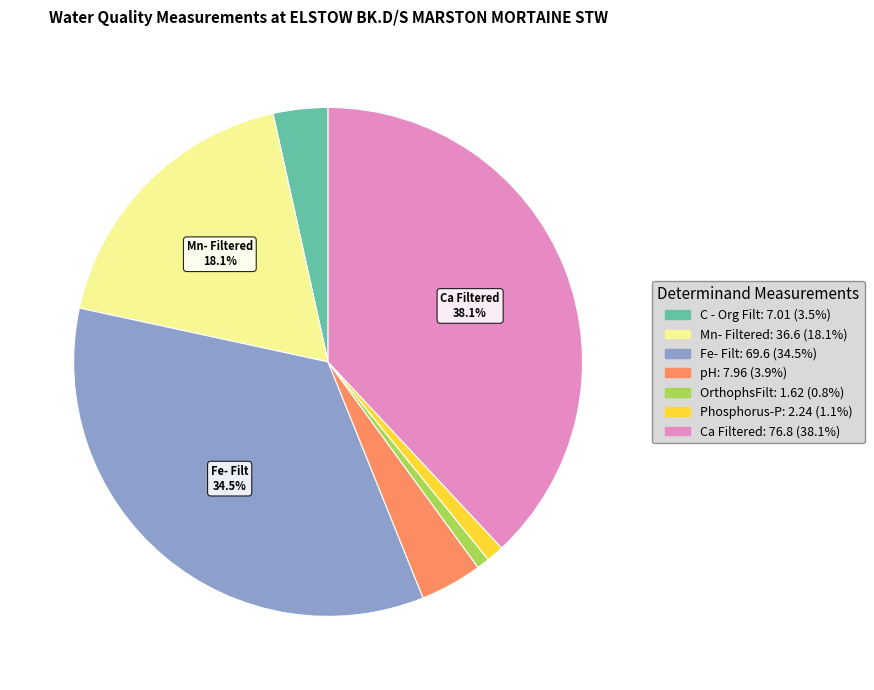

Do OrthophsFilt and Ca Filtered together represent more than half of the pie?

No